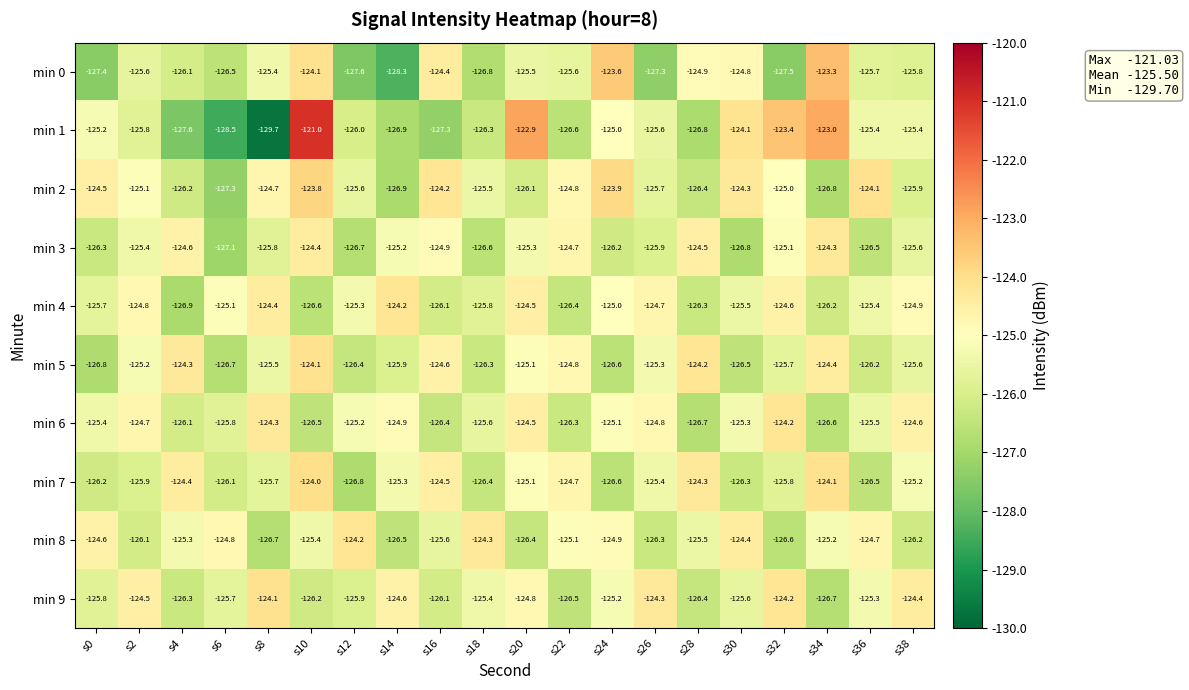

Which series has the widest spread of values?

min 1